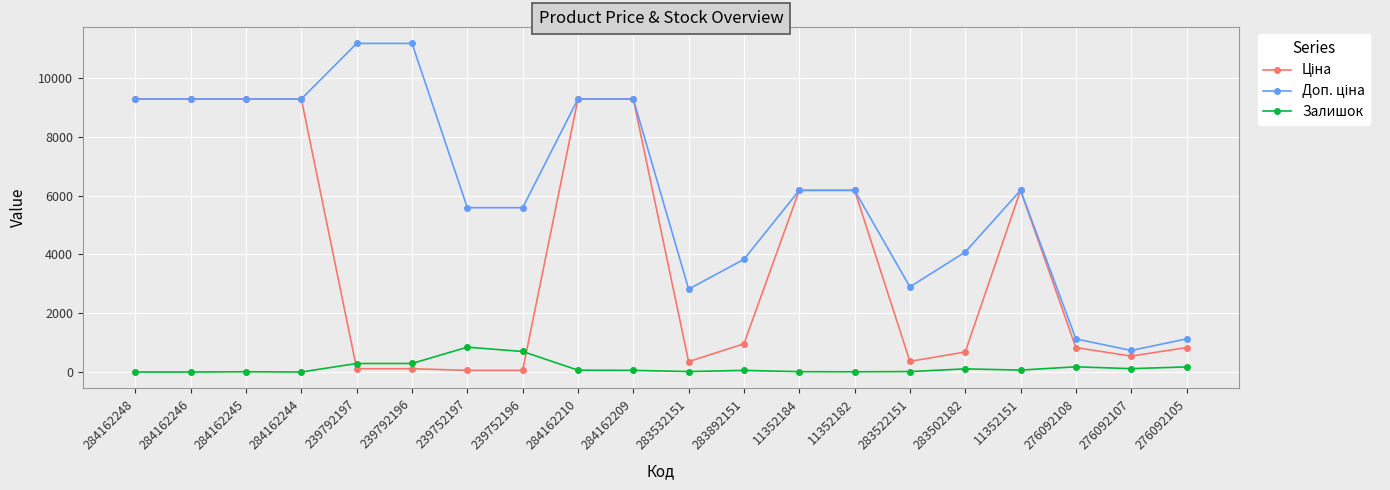

What is the maximum value shown in the chart?

11182.0